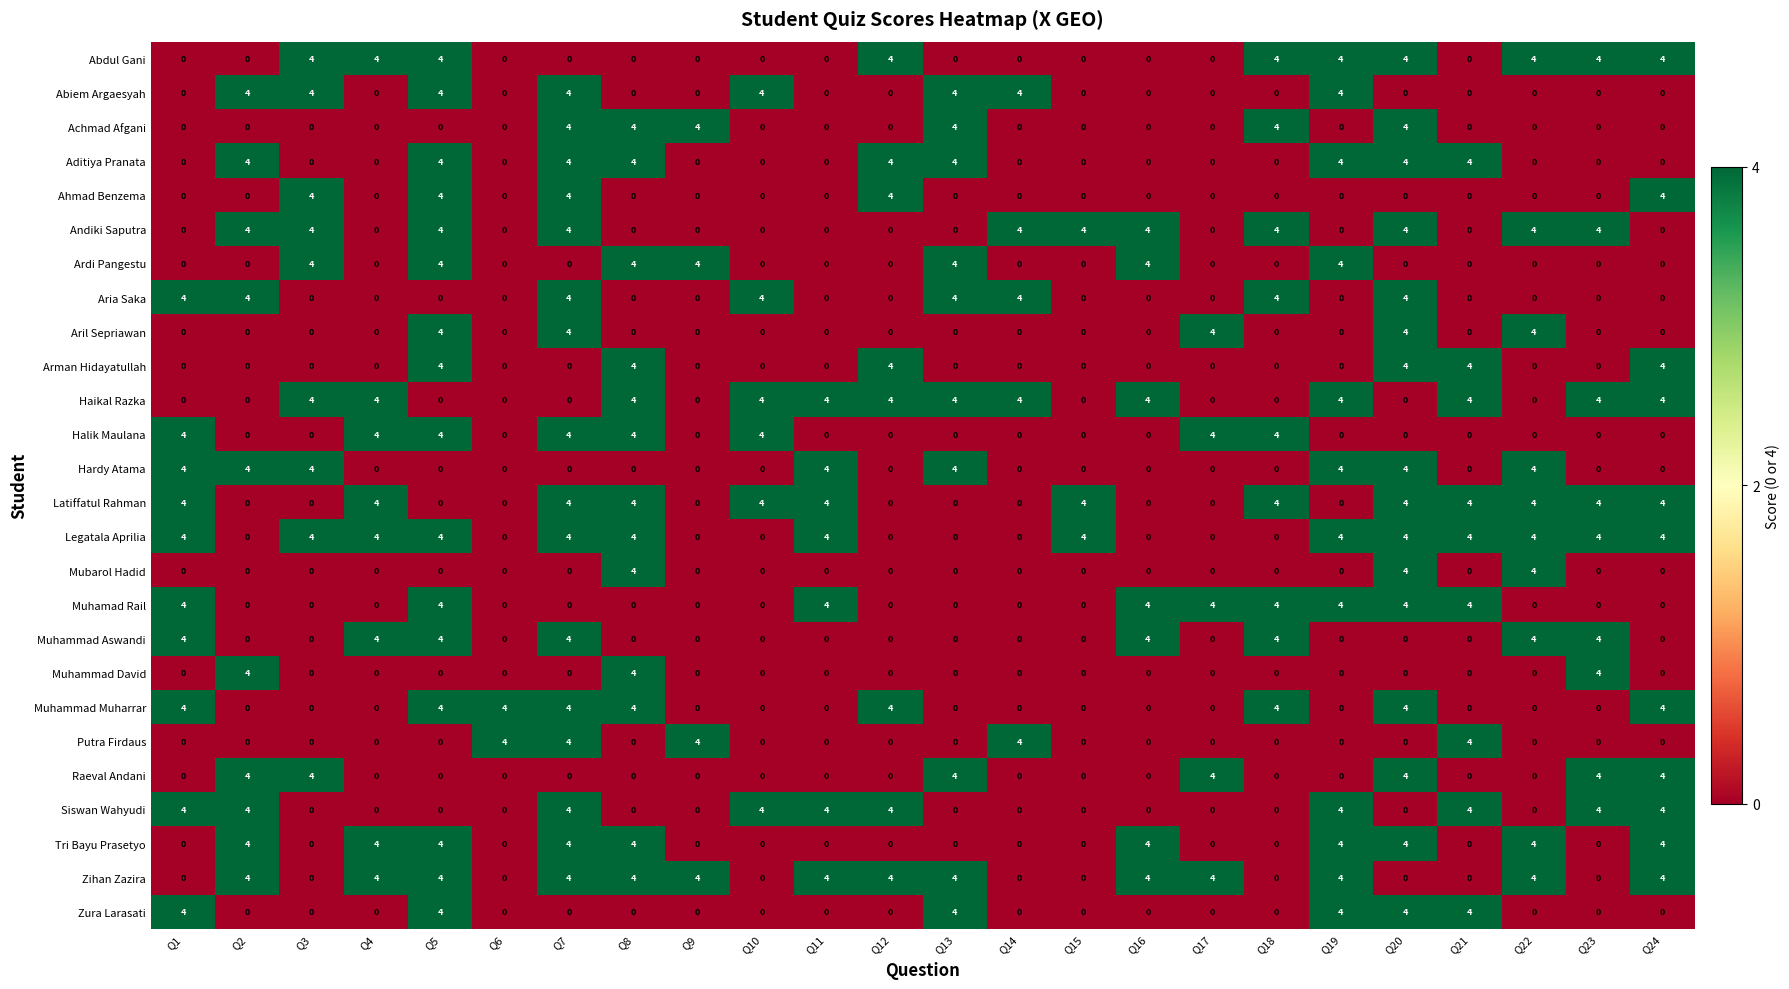

The value of Siswan Wahyudi at Q3 is 0. True or false?

True